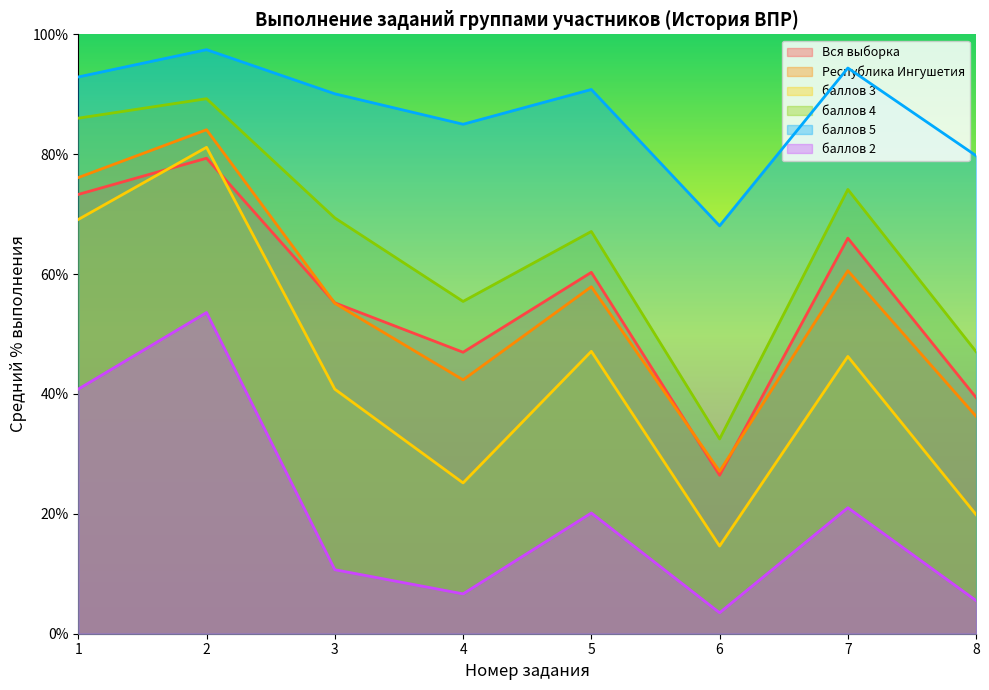

Is it true that баллов 3 equals 47.1 at 5?

True